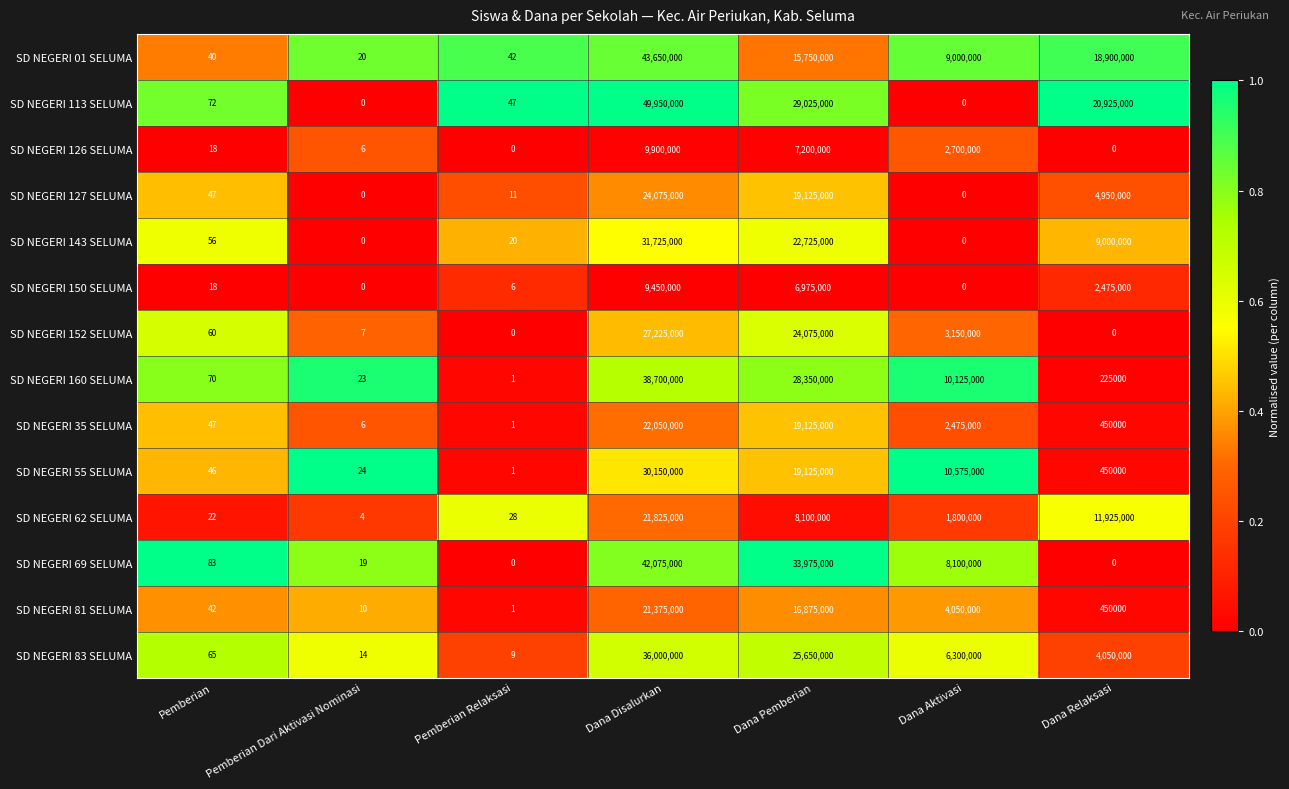

Which series has the largest total across all categories?

SD NEGERI 113 SELUMA